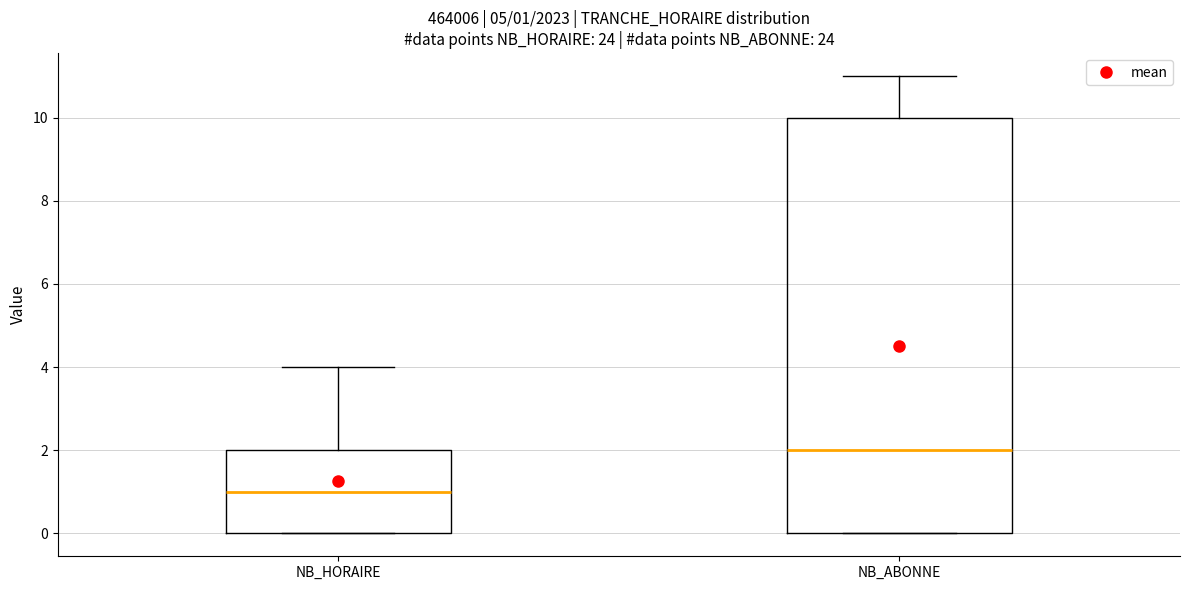

Comparing the boxes themselves (not the whiskers), which one is the tallest?

NB_ABONNE